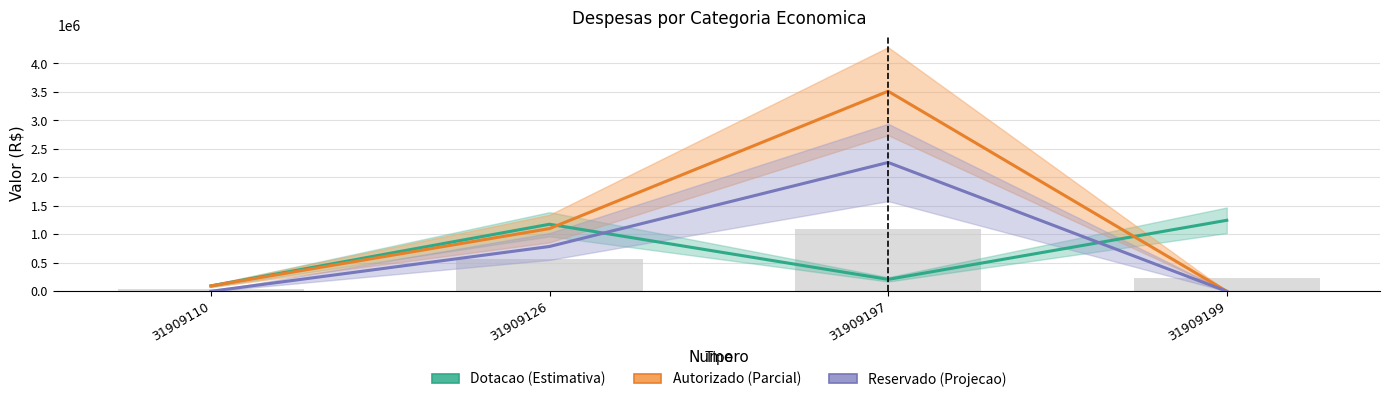

What is the difference between the second highest and minimum values in the Dotacao series?

1082182.0